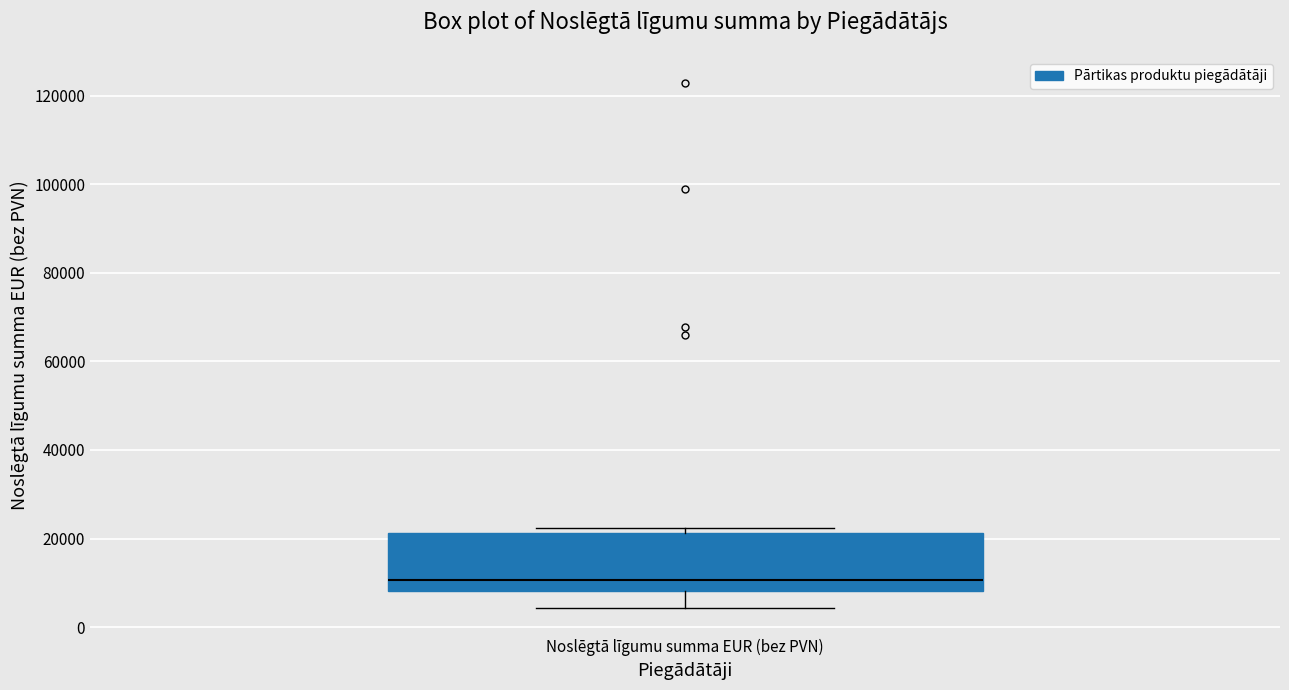

Read this box plot against the y-axis: the position of the median line, the range covered by the box, and the ends of both whiskers. The values are not printed on the chart, so give them approximately, as read against the axis.

median 10000, box 8000 to 22000, whiskers 4000 to 22000 (just above the box's upper edge)